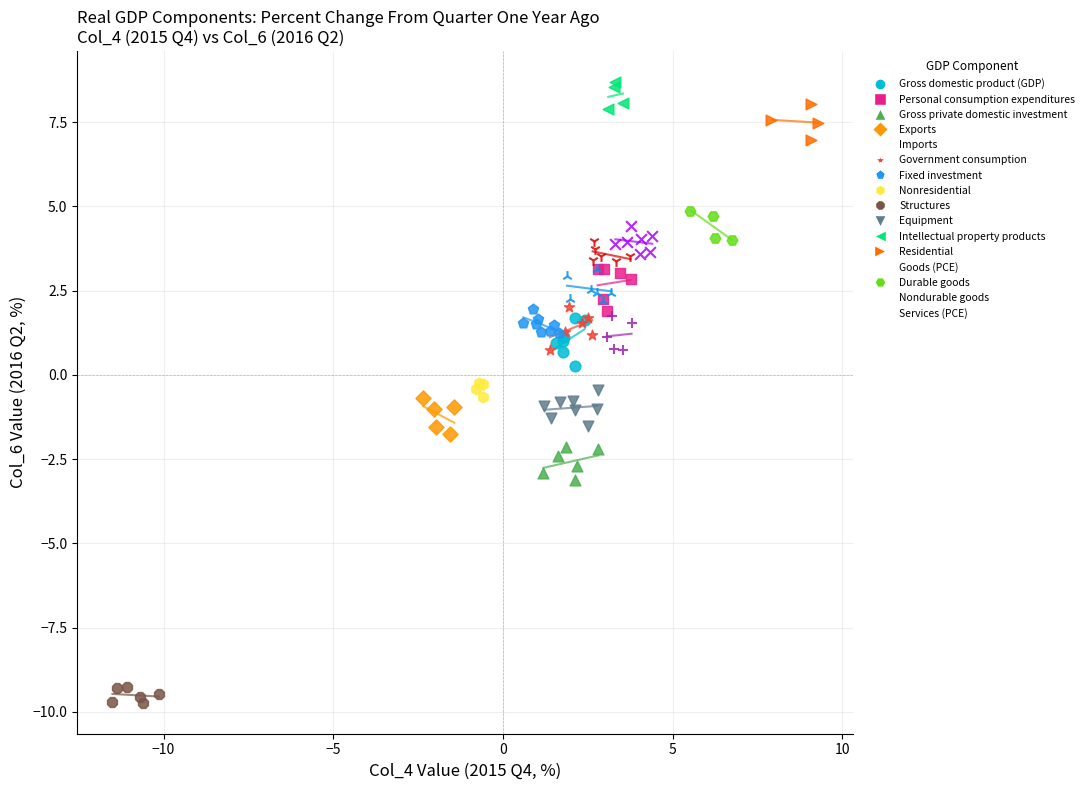

Which series contains the lowest Y value?

Structures